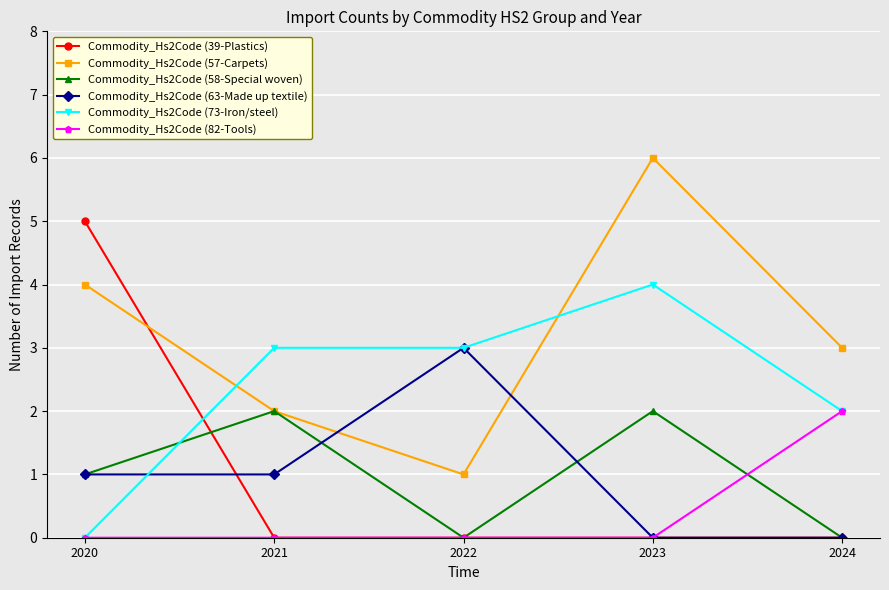

What is the spread (max minus min) of values at 2020?

5